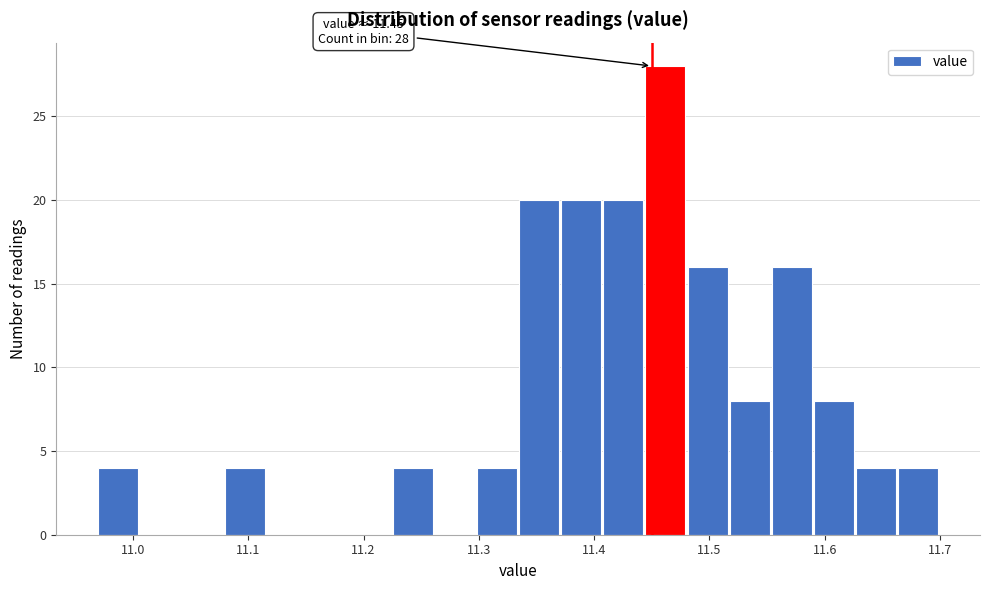

Read against the x-axis, roughly where is the centre of the tallest bar?

11.46